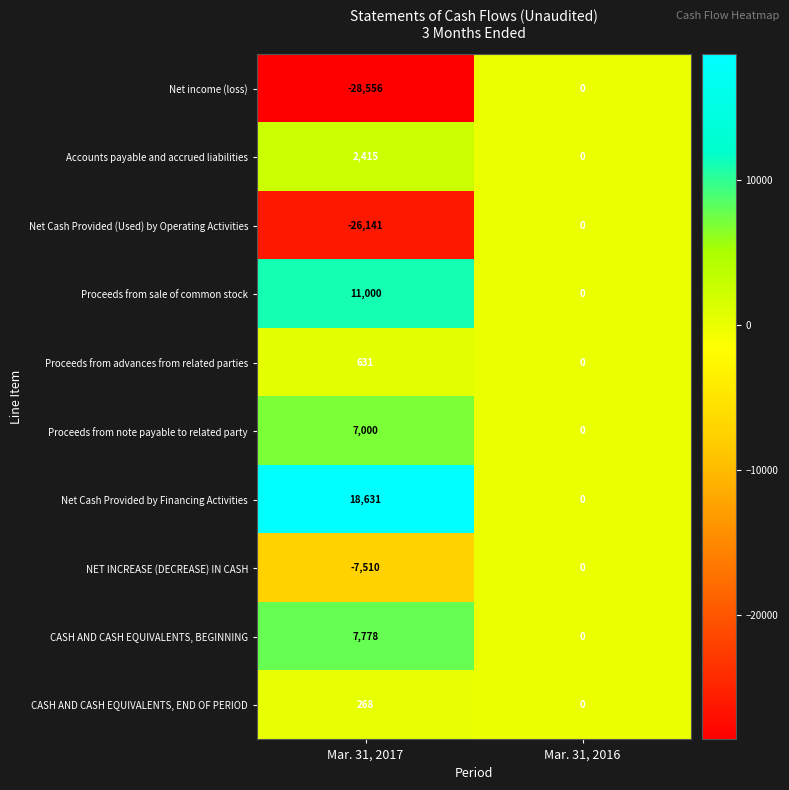

What is the total value across all series at Mar. 31, 2017?

-14484